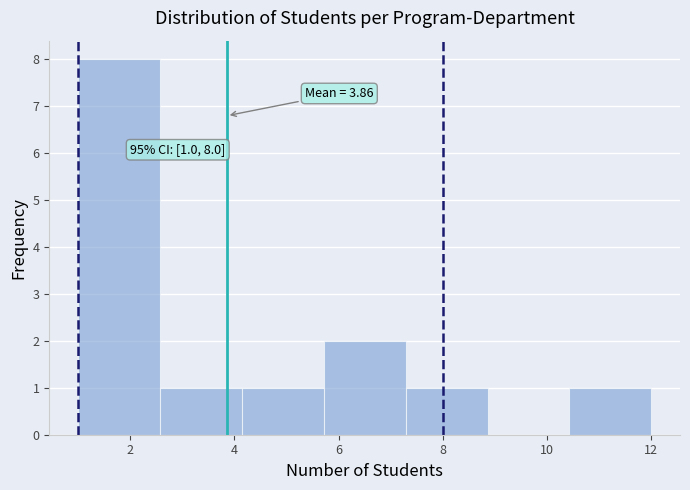

Over which range of the x-axis is the bar tallest?

1.0 to 2.6